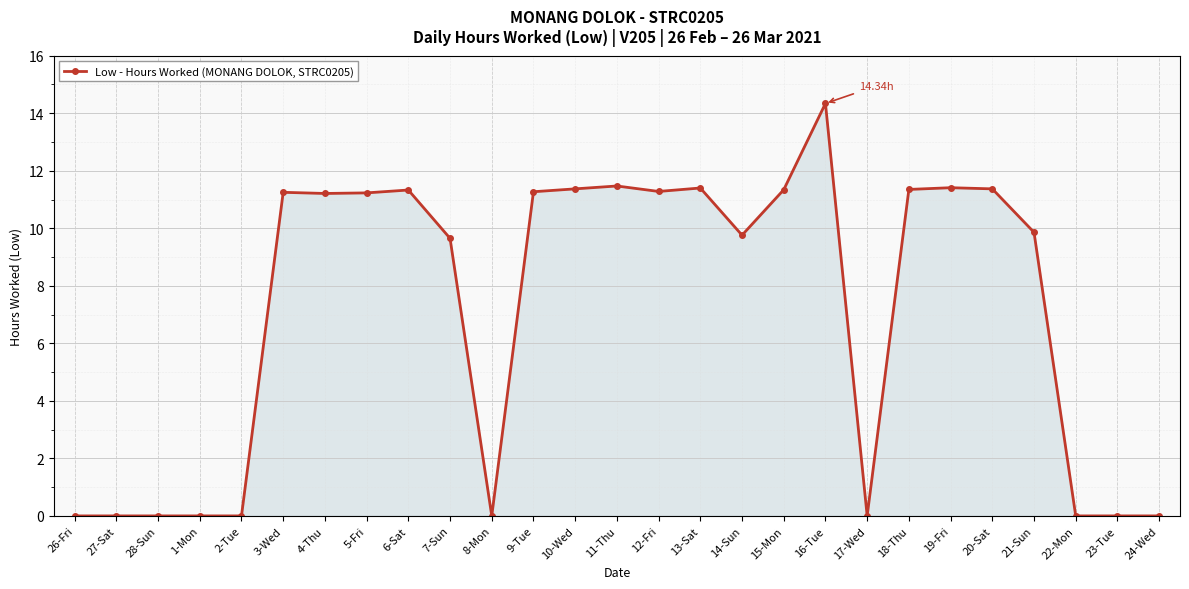

How many lines are shown in the chart?

1